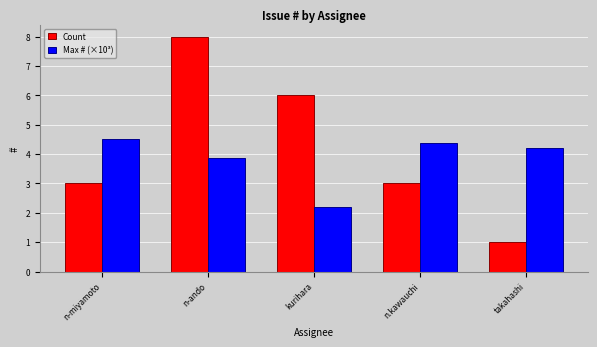

What position from the left is takahashi?

5